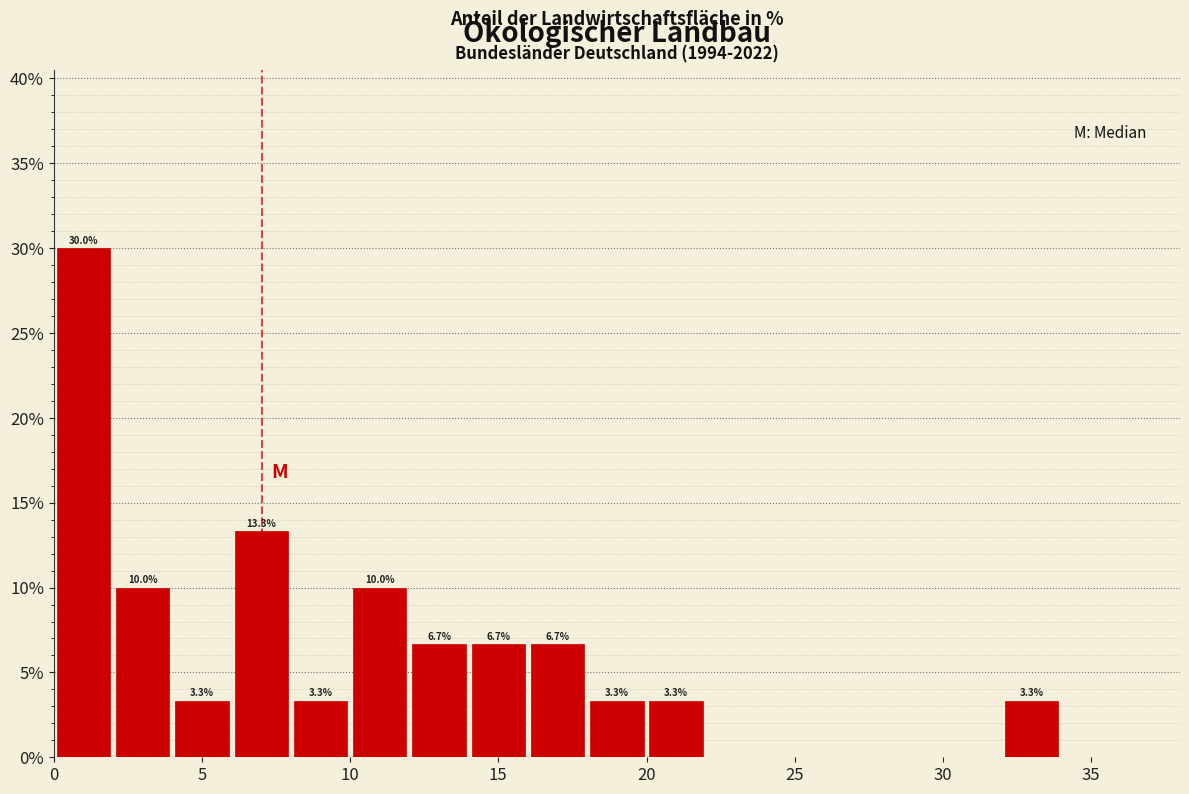

Over which range of the x-axis is the bar tallest?

0 to 2